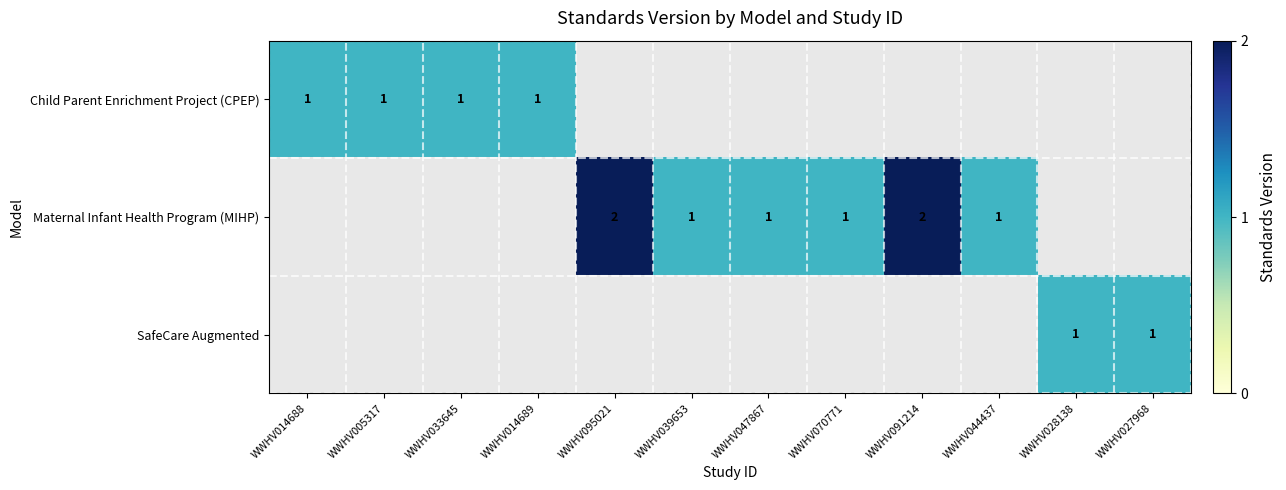

True or false: Child Parent Enrichment Project (CPEP) has a value of 1 at WWHV033645.

True